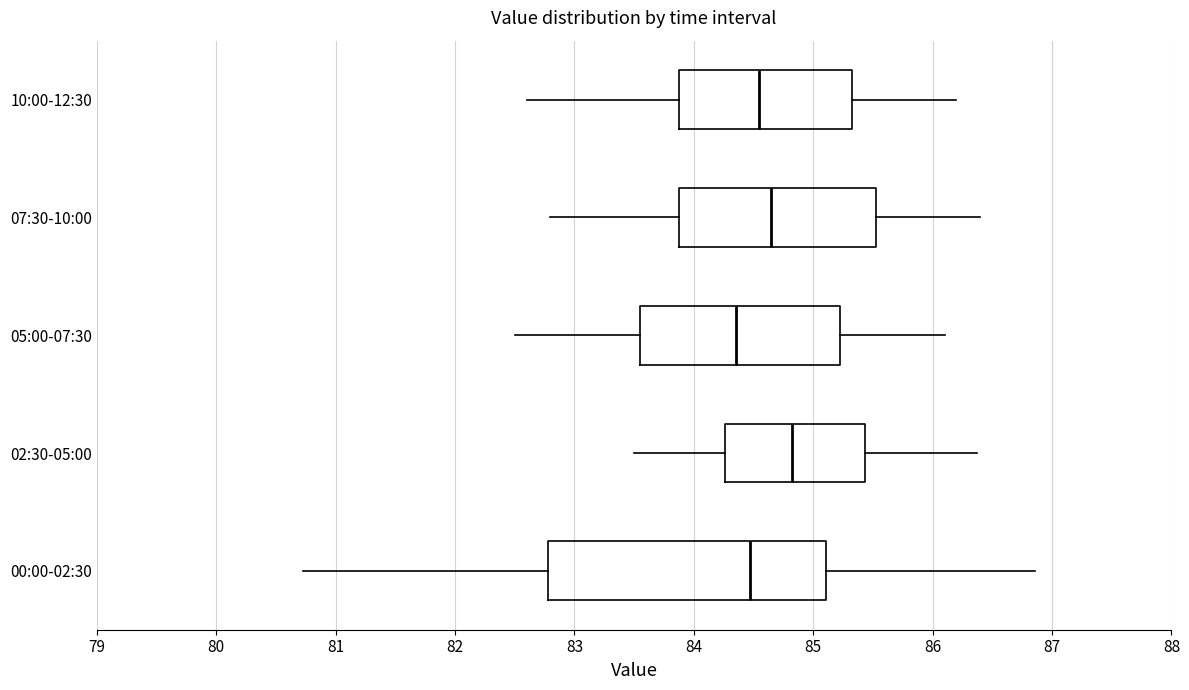

Reading bottom to top, read every box against the x-axis: the position of its median line, the range the box covers, and the ends of its whiskers. The values are not printed on the chart, so give them approximately, as read against the axis.

00:00-02:30: median 84.5, box 82.8 to 85.1, whiskers 80.7 to 86.9
02:30-05:00: median 84.8, box 84.3 to 85.4, whiskers 83.5 to 86.4
05:00-07:30: median 84.4, box 83.6 to 85.2, whiskers 82.5 to 86.1
07:30-10:00: median 84.7, box 83.9 to 85.5, whiskers 82.8 to 86.4
10:00-12:30: median 84.6, box 83.9 to 85.3, whiskers 82.6 to 86.2